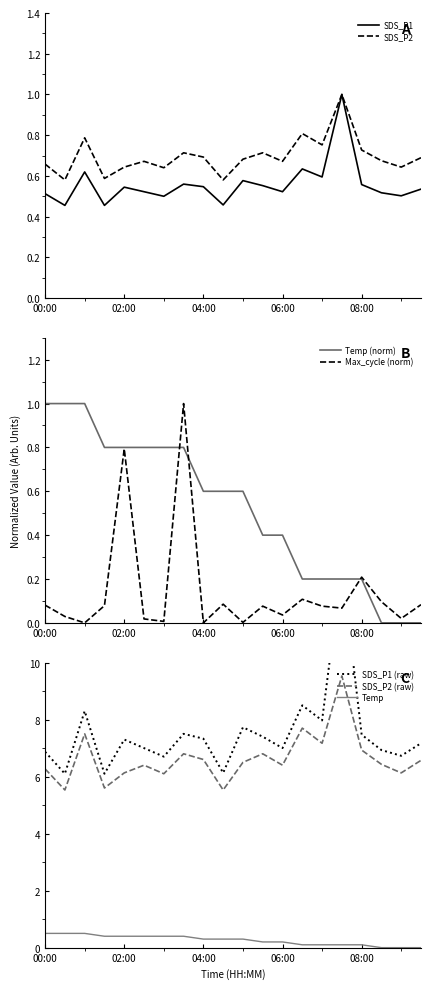

Is it true that SDS_P1 equals 0.3 at 04:00?

False